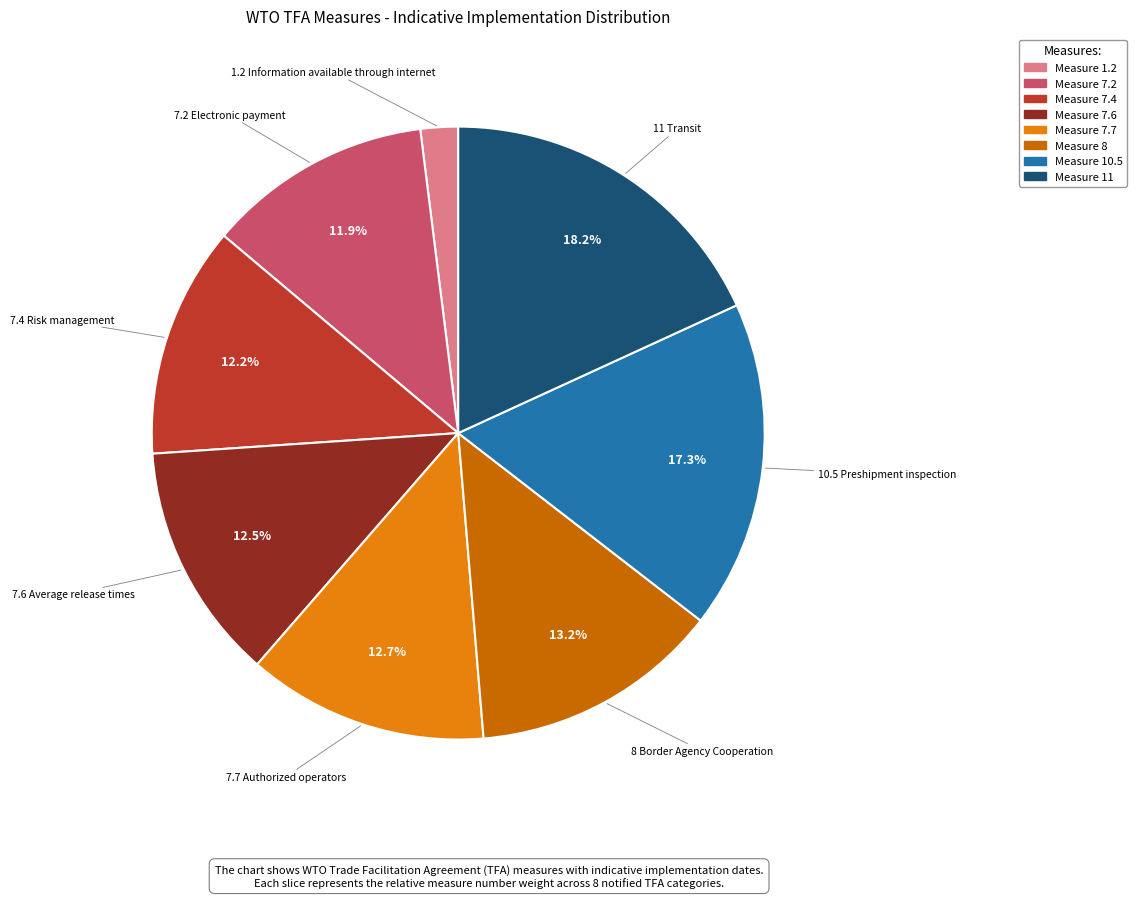

Is there any slice that represents more than half of the pie?

No